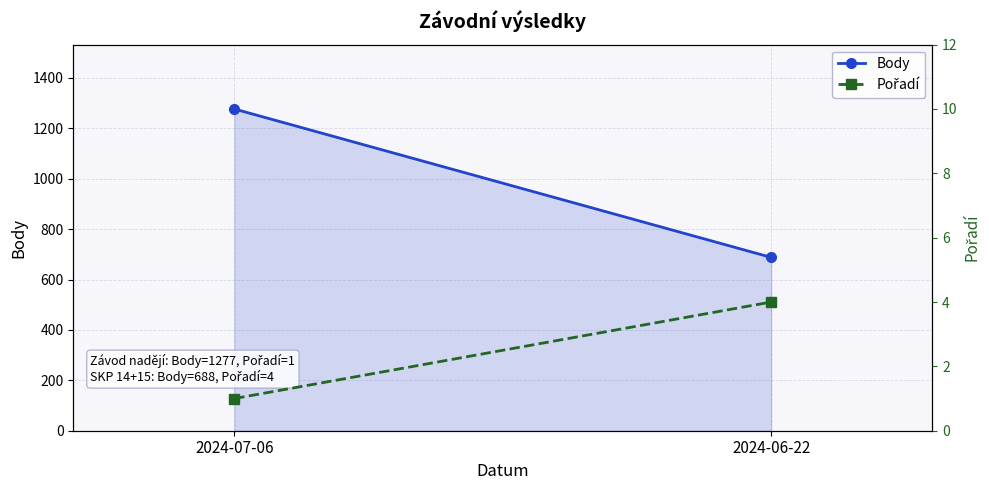

What is the highest value of the Pořadí series?

4